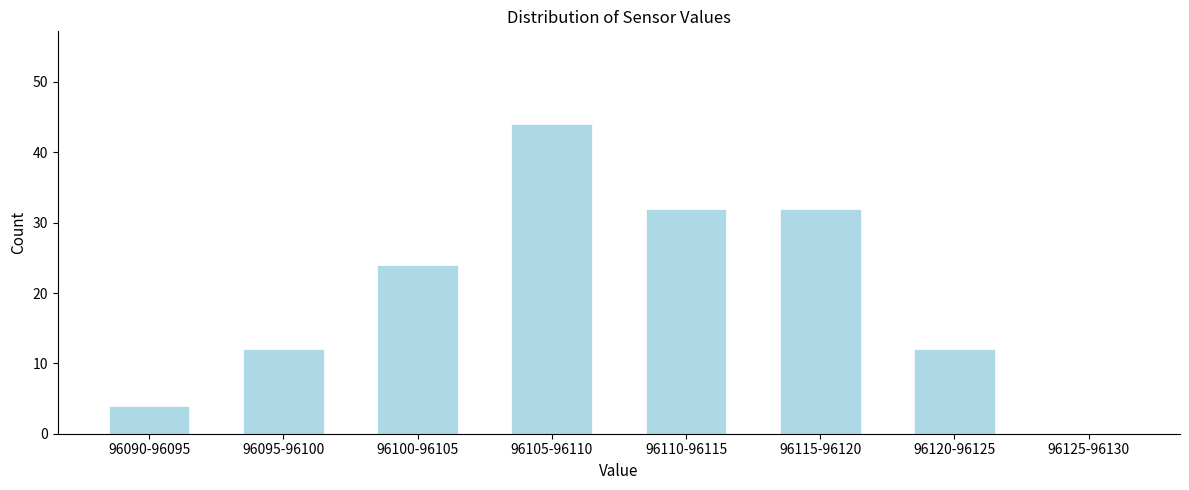

Reading right to left, transcribe all the data shown in this chart.

96125-96130=0	96120-96125=12	96115-96120=32	96110-96115=32	96105-96110=44	96100-96105=24	96095-96100=12	96090-96095=4